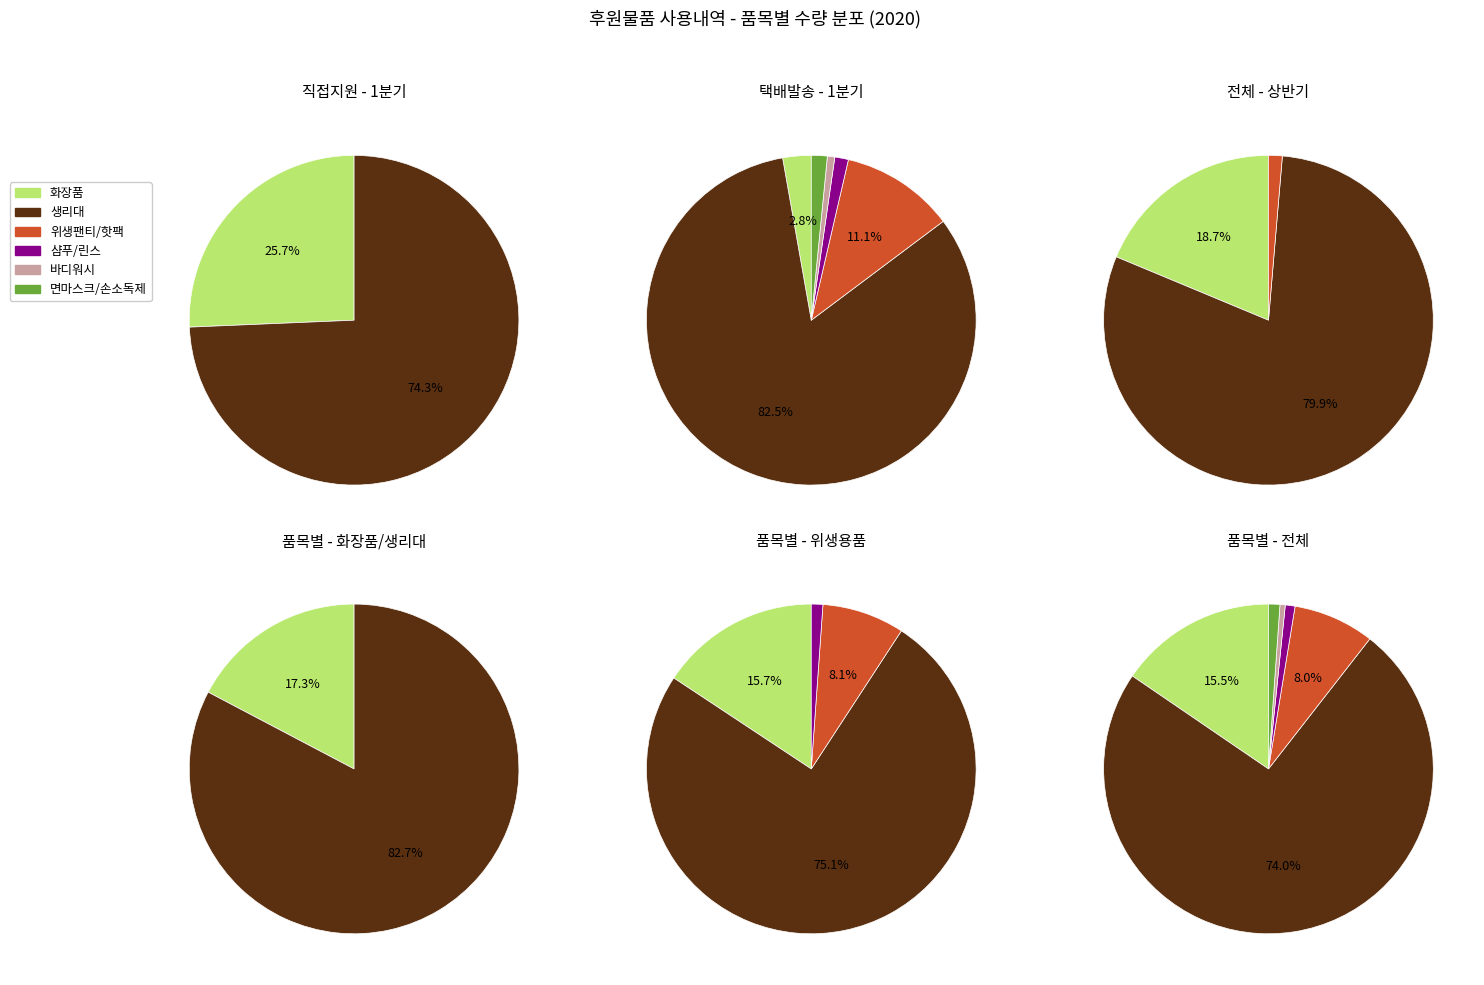

Approximately how many times larger is the value at 생리대 compared to 면마스크/손소독제?

66.5